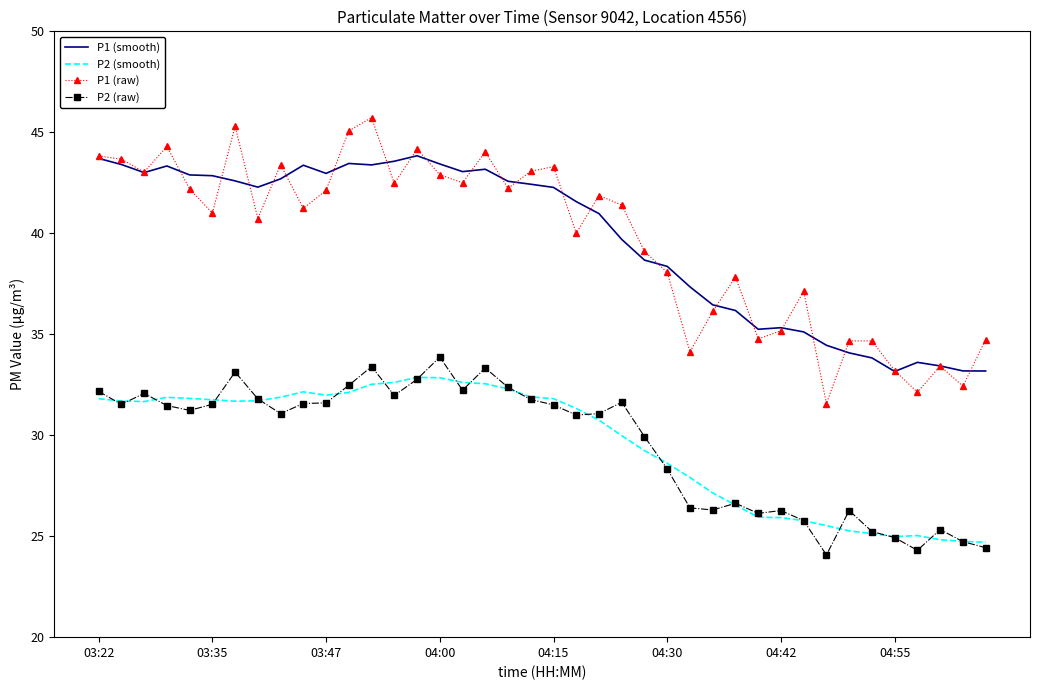

What is the lowest value of the P2 (raw) series?

24.1